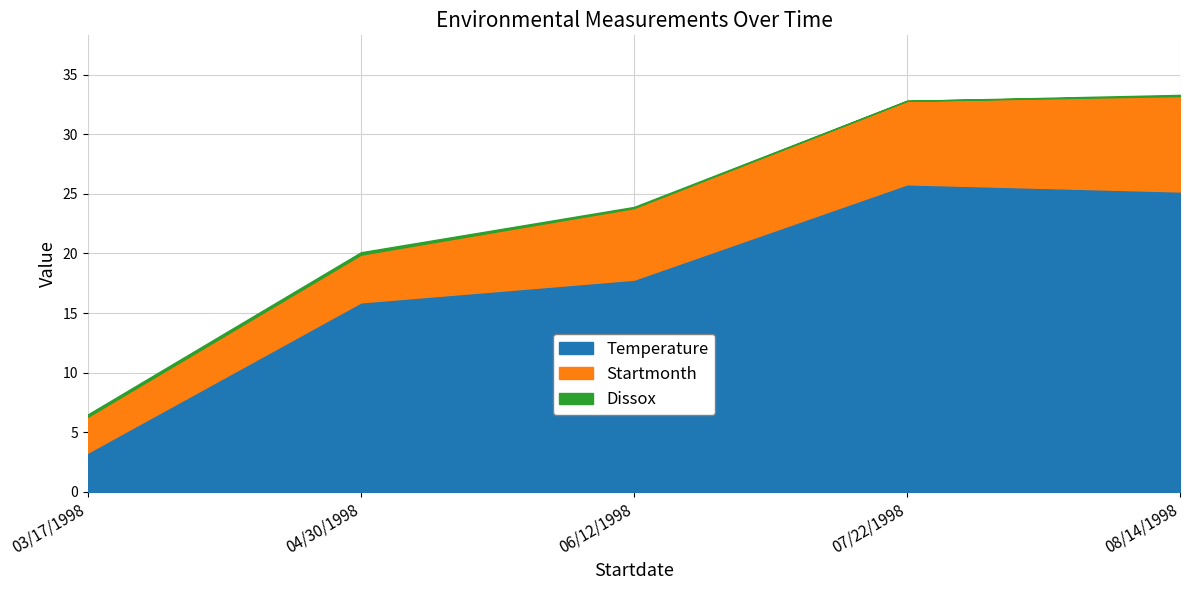

The Dissox series shows 0.1 at 08/14/1998. True or false?

True